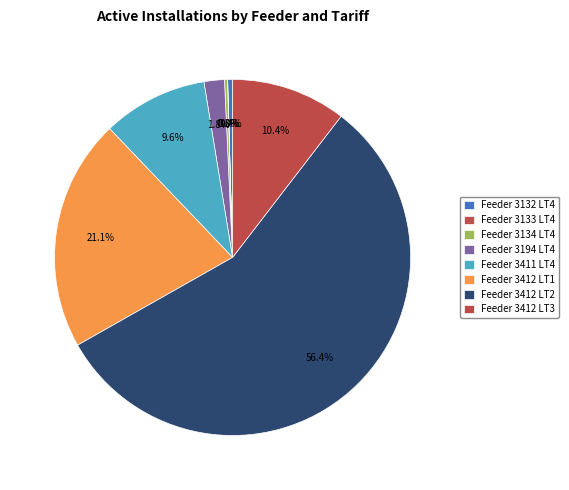

What is the change in value from Feeder 3132 LT4 to Feeder 3412 LT3?

+454